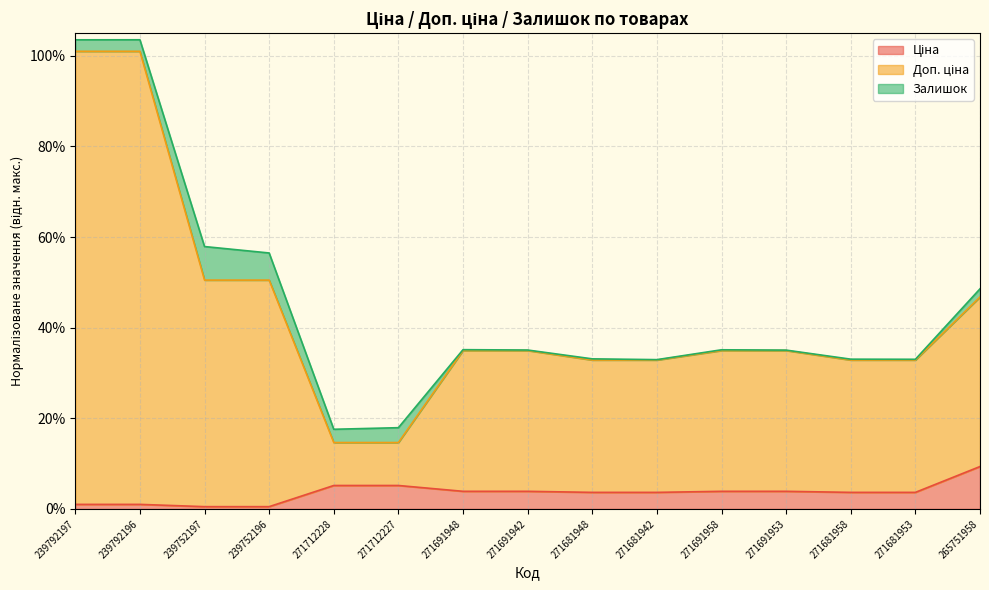

Where is Доп. ціна nearest to the value 0?

271712228